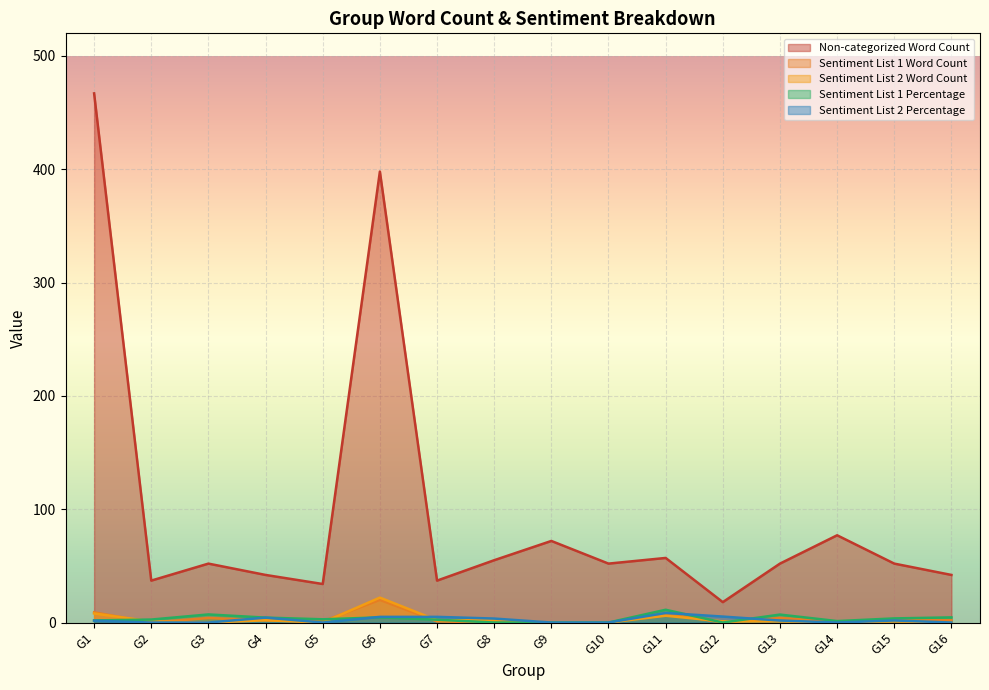

Reading left to right, what are all the values shown in this chart?

Non-categorized Word Count: G1=467.0	G2=37.0	G3=52.0	G4=42.0	G5=34.0	G6=398.0	G7=37.0	G8=55.0	G9=72.0	G10=52.0	G11=57.0	G12=18.0	G13=52.0	G14=77.0	G15=52.0	G16=42.0
Sentiment List 1 Word Count: G1=9.0	G2=0.0	G3=4.0	G4=2.0	G5=1.0	G6=20.0	G7=1.0	G8=0.0	G9=0.0	G10=0.0	G11=8.0	G12=0.0	G13=4.0	G14=1.0	G15=2.0	G16=2.0
Sentiment List 2 Word Count: G1=8.0	G2=1.0	G3=0.0	G4=2.0	G5=0.0	G6=22.0	G7=2.0	G8=2.0	G9=0.0	G10=0.0	G11=6.0	G12=1.0	G13=1.0	G14=0.0	G15=1.0	G16=0.0
Sentiment List 1 Percentage: G1=1.9	G2=2.6	G3=7.1	G4=4.3	G5=2.9	G6=4.5	G7=2.5	G8=0.0	G9=0.0	G10=0.0	G11=11.3	G12=0.0	G13=7.0	G14=1.3	G15=3.6	G16=4.5
Sentiment List 2 Percentage: G1=1.7	G2=0.0	G3=0.0	G4=4.3	G5=0.0	G6=5.0	G7=5.0	G8=3.5	G9=0.0	G10=0.0	G11=8.5	G12=5.3	G13=1.8	G14=0.0	G15=1.8	G16=0.0